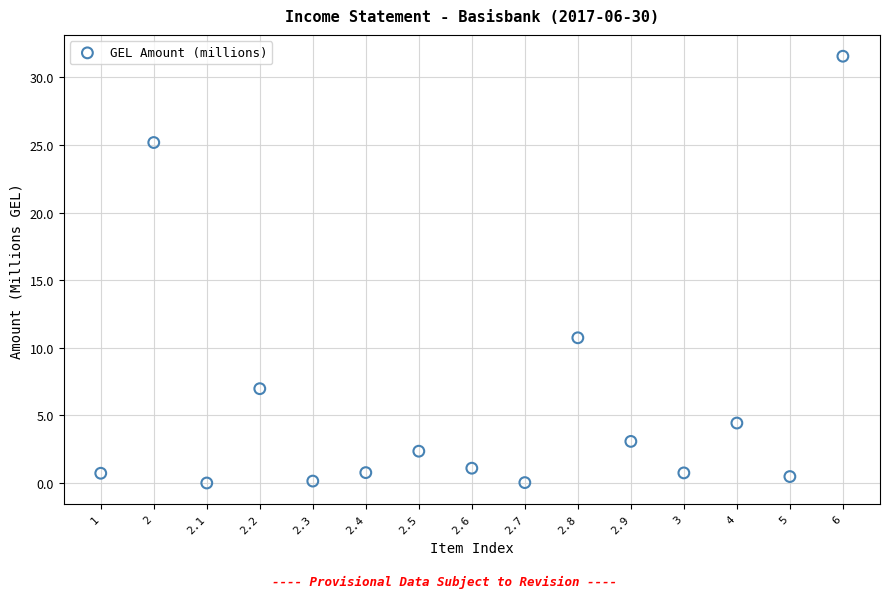

What is the range of Y values (max minus min)?

31.6